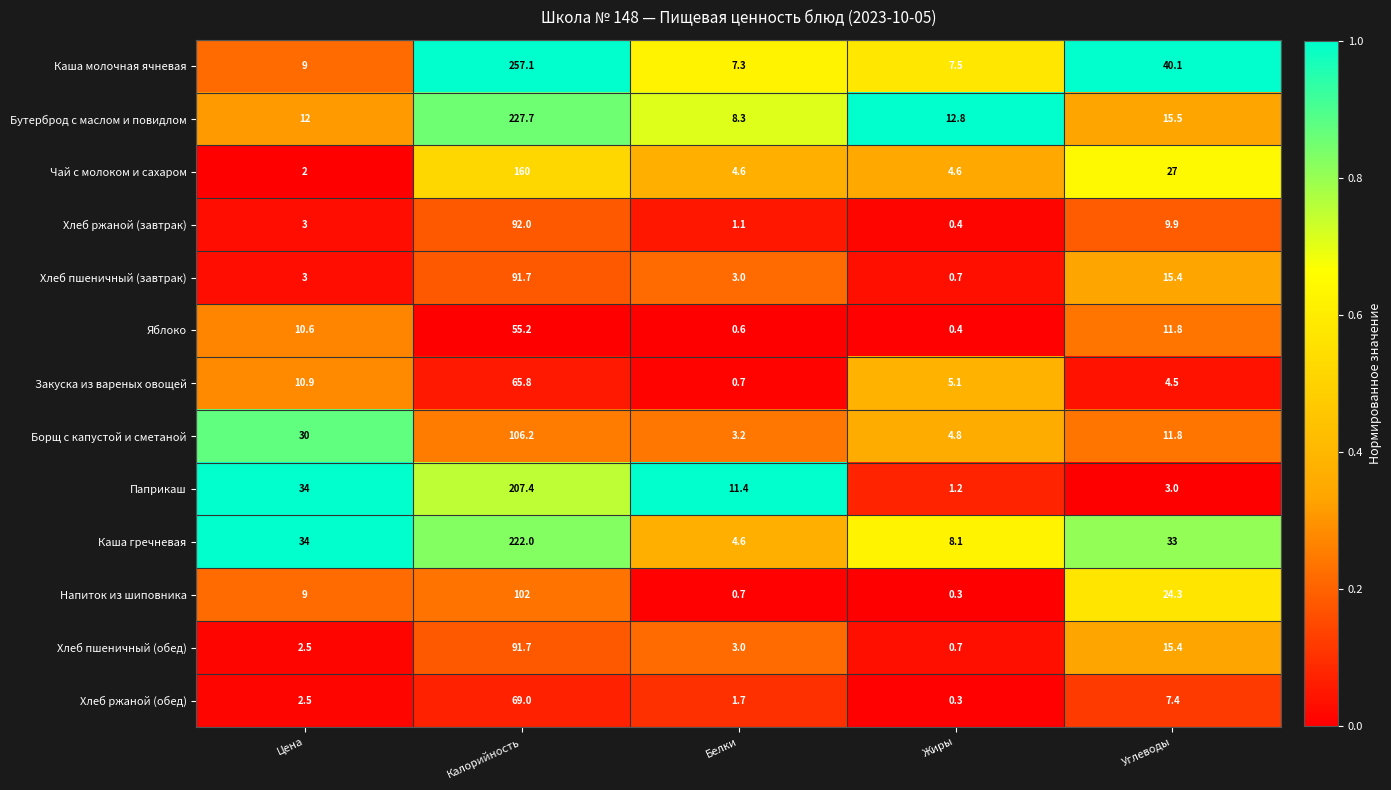

What is the difference between the second highest and minimum values in the Хлеб пшеничный (обед) series?

14.7